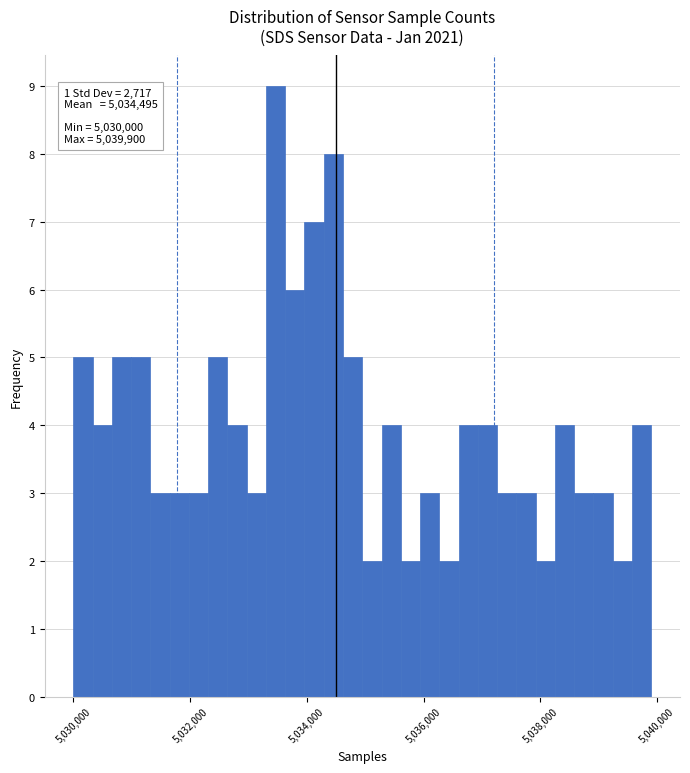

Around what value on the x-axis is the tallest bar? Give the approximate position of its centre, as read against the axis.

5033400